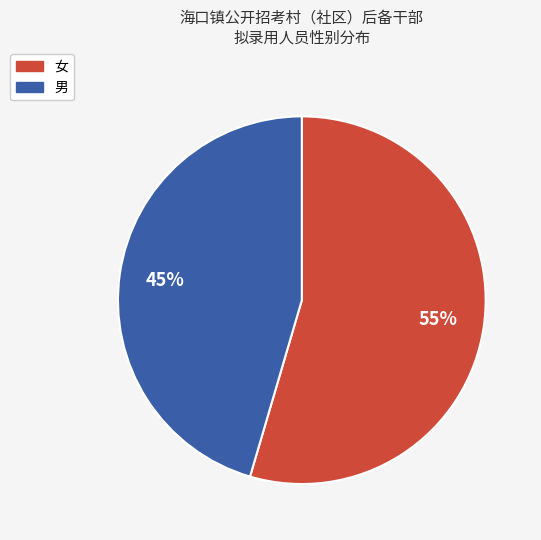

Is it true that 男 is 40% of the pie?

False